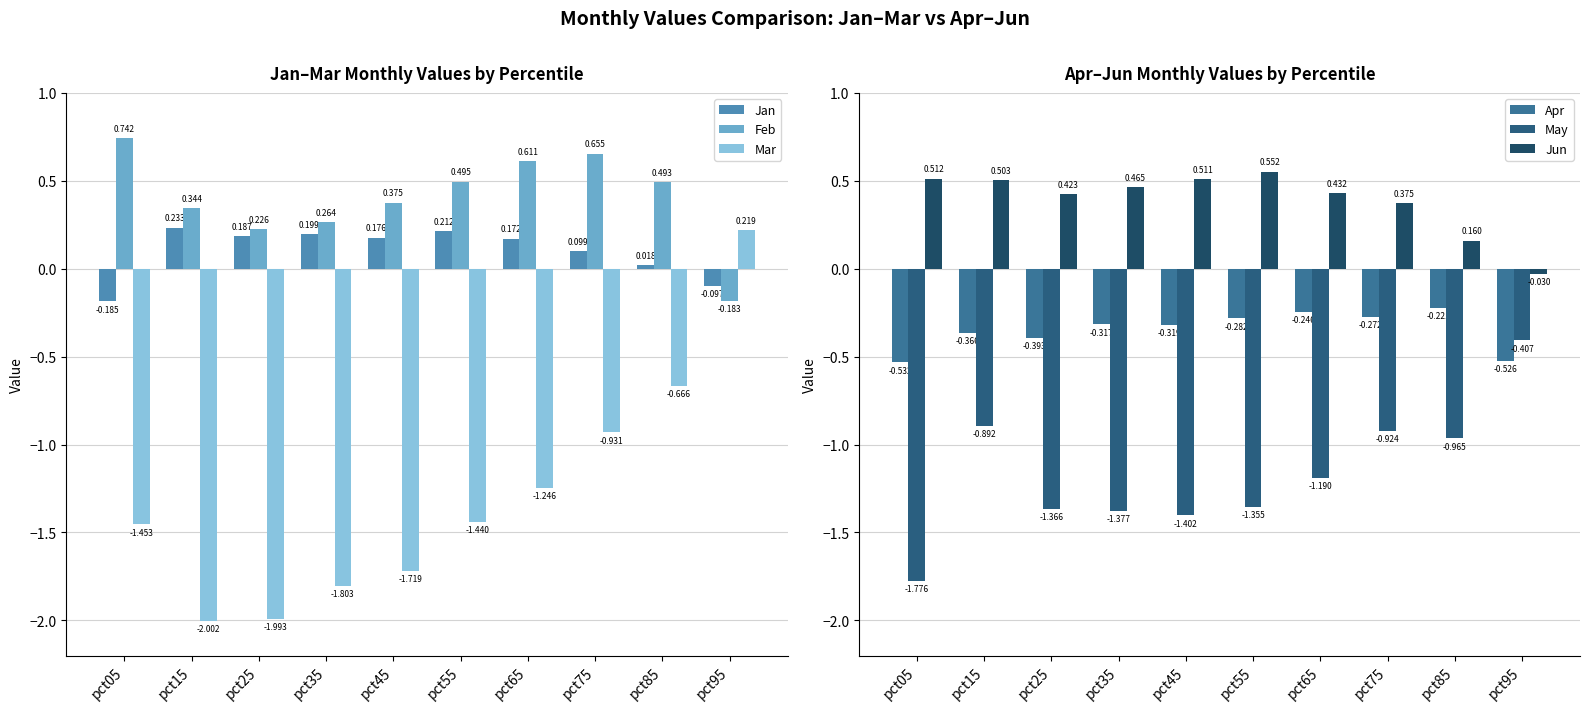

What are all the series names shown in the legend?

Jan, Feb, Mar, Apr, May, Jun